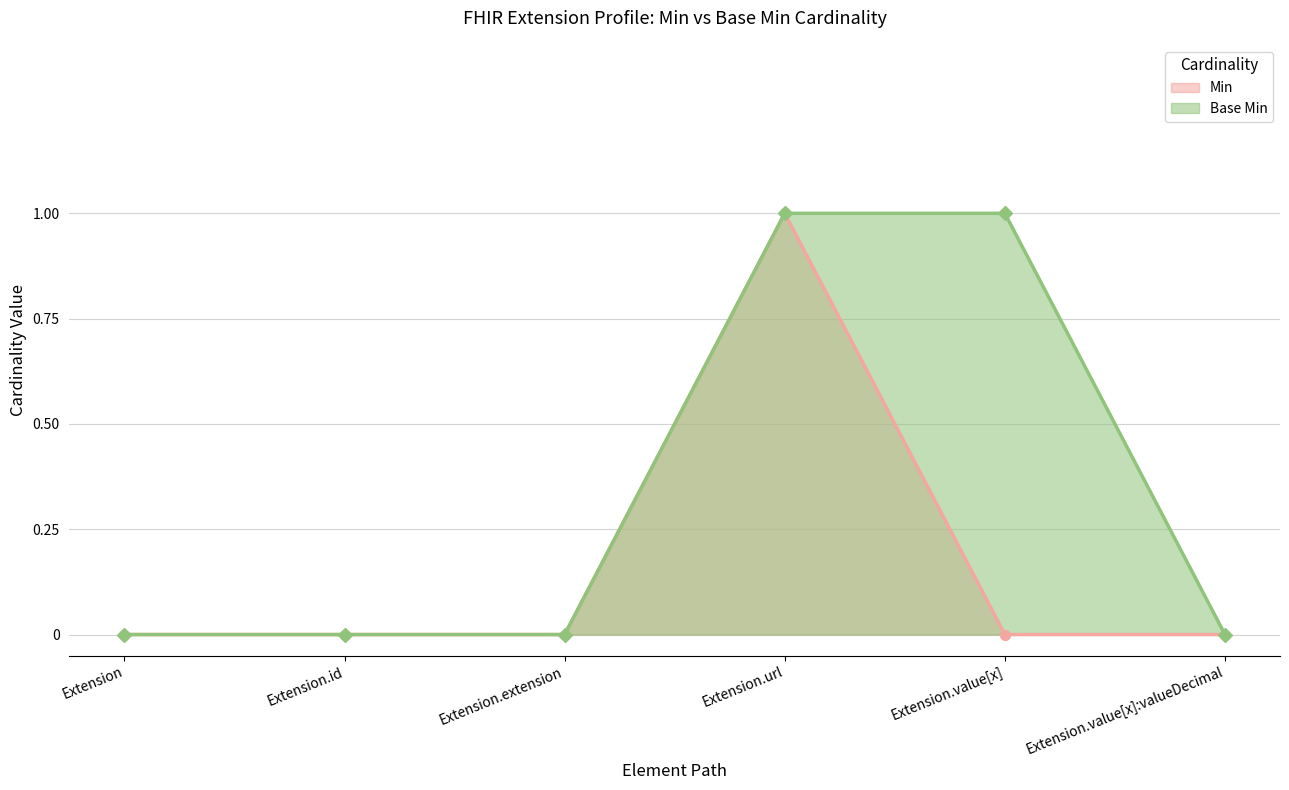

How many lines are shown in the chart?

2